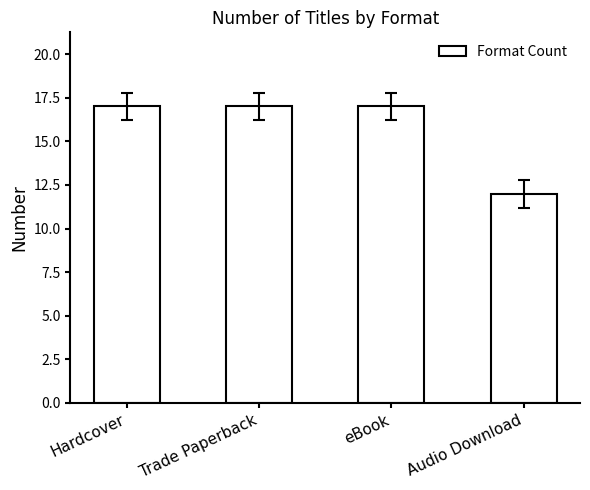

How many categories are shown in the chart?

4